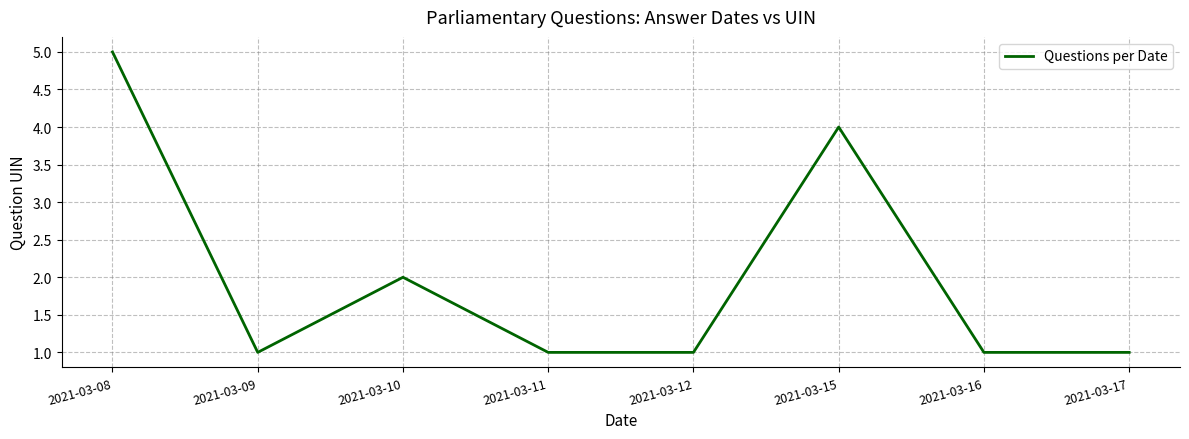

How many lines are shown in the chart?

1